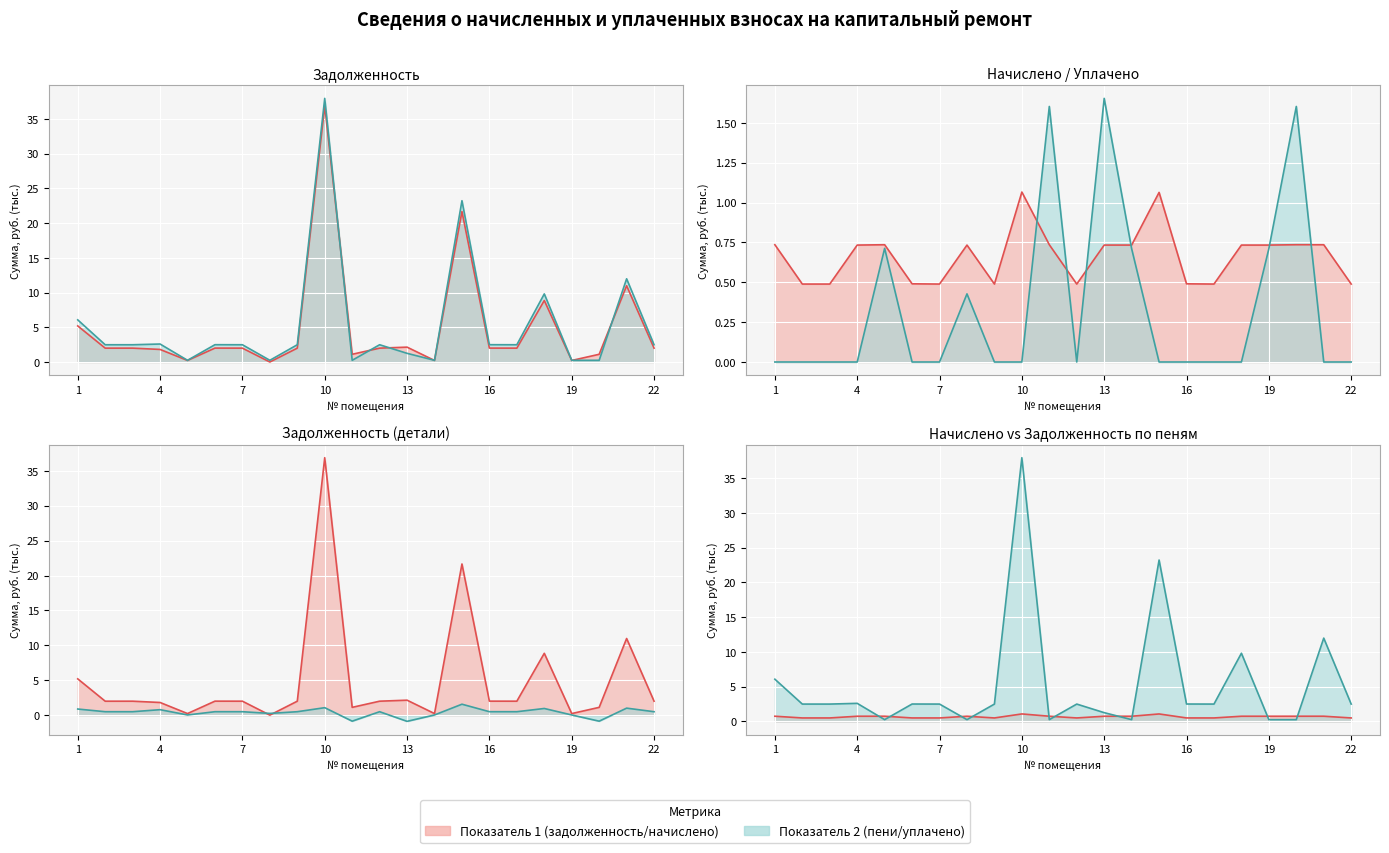

Is it true that уплачено equals 0.6 at 21?

False